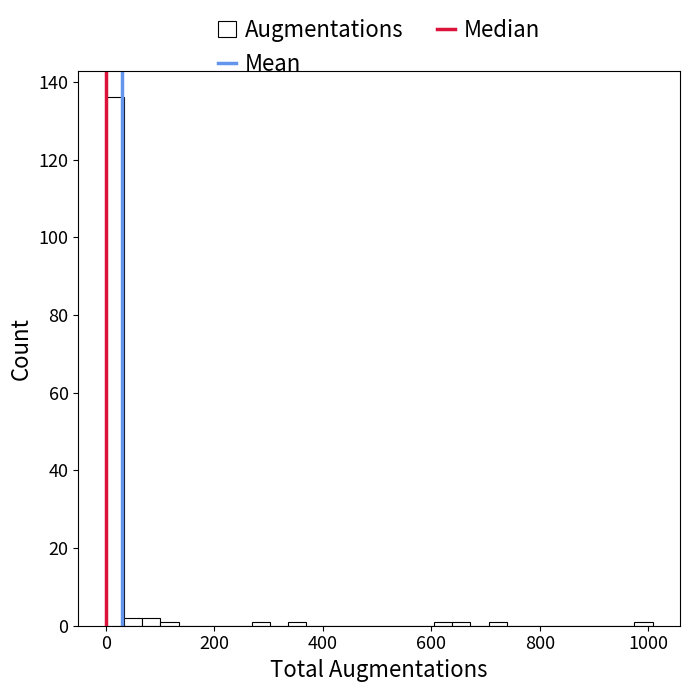

Around what value on the x-axis is the tallest bar? Give the approximate position of its centre, as read against the axis.

20